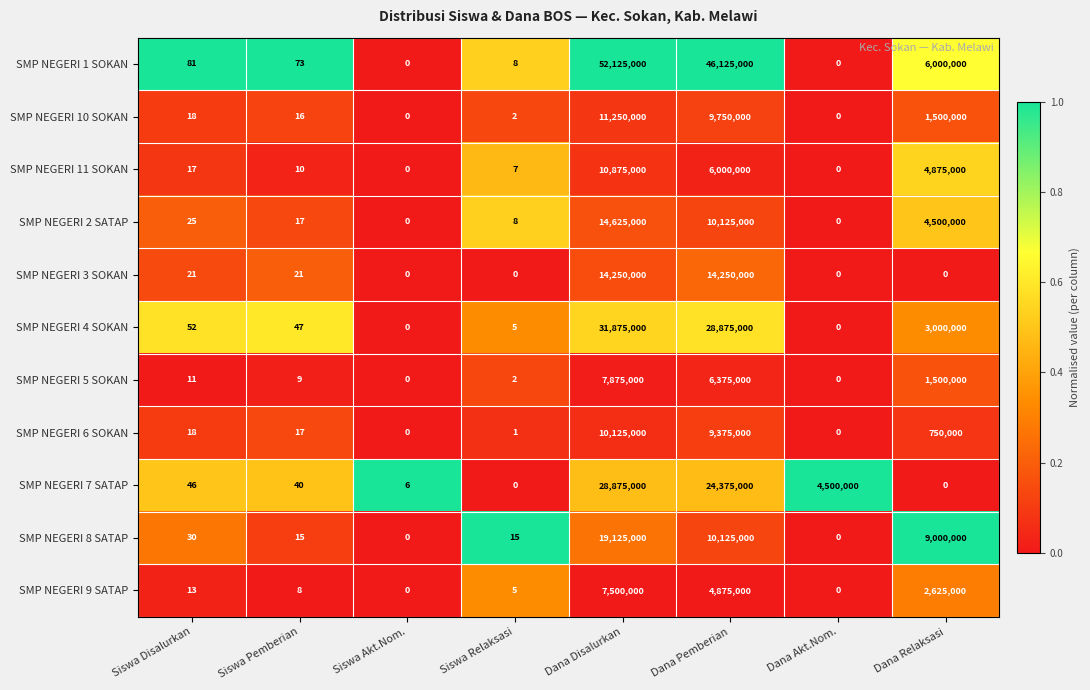

True or false: SMP NEGERI 3 SOKAN has a value of 12 at Siswa Pemberian.

False